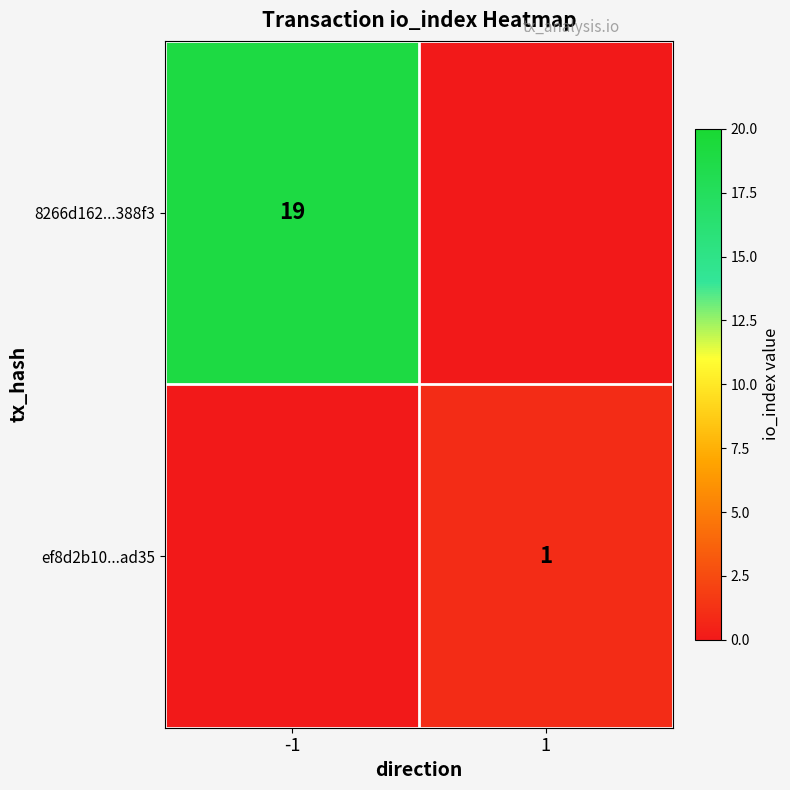

Is it true that ef8d2b10...ad35 equals 1 at 1?

True